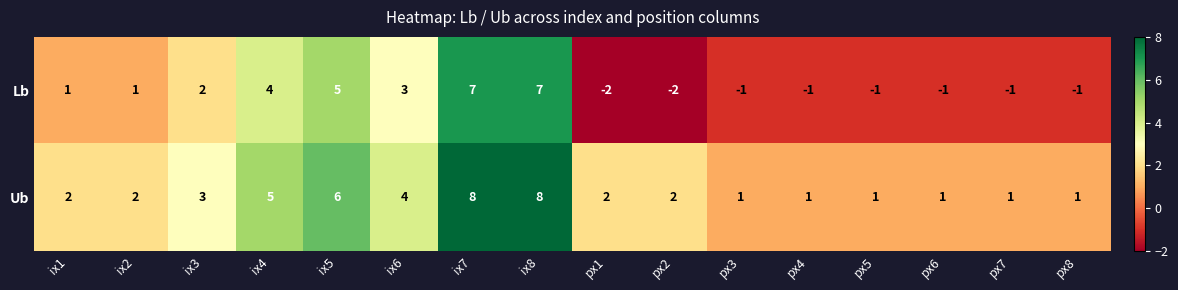

Which series has the largest total across all categories?

Ub